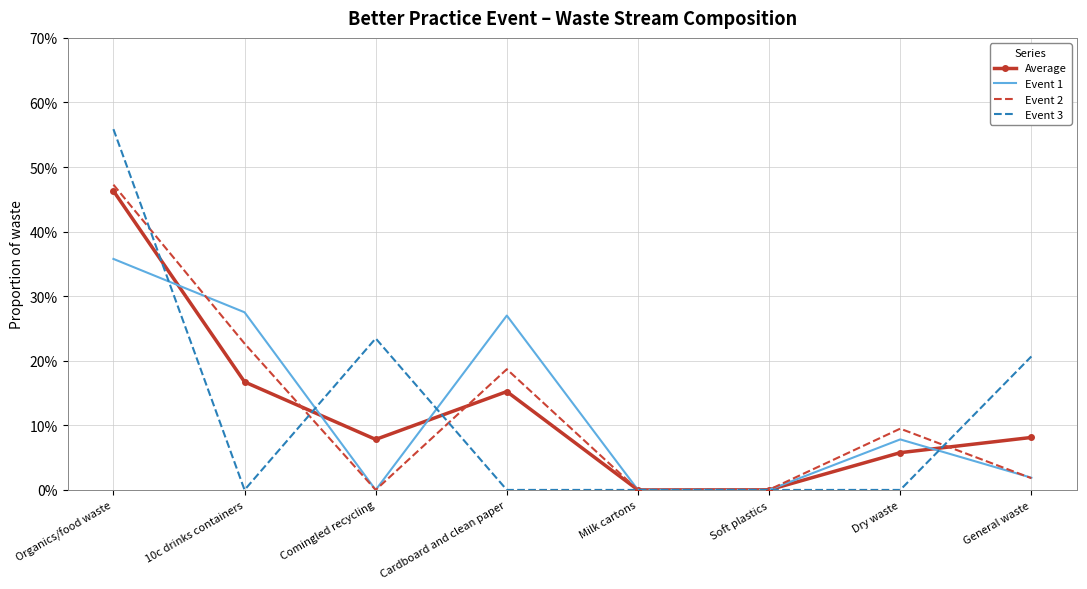

What is the difference between the maximum and minimum values in the Event 1 series?

0.4